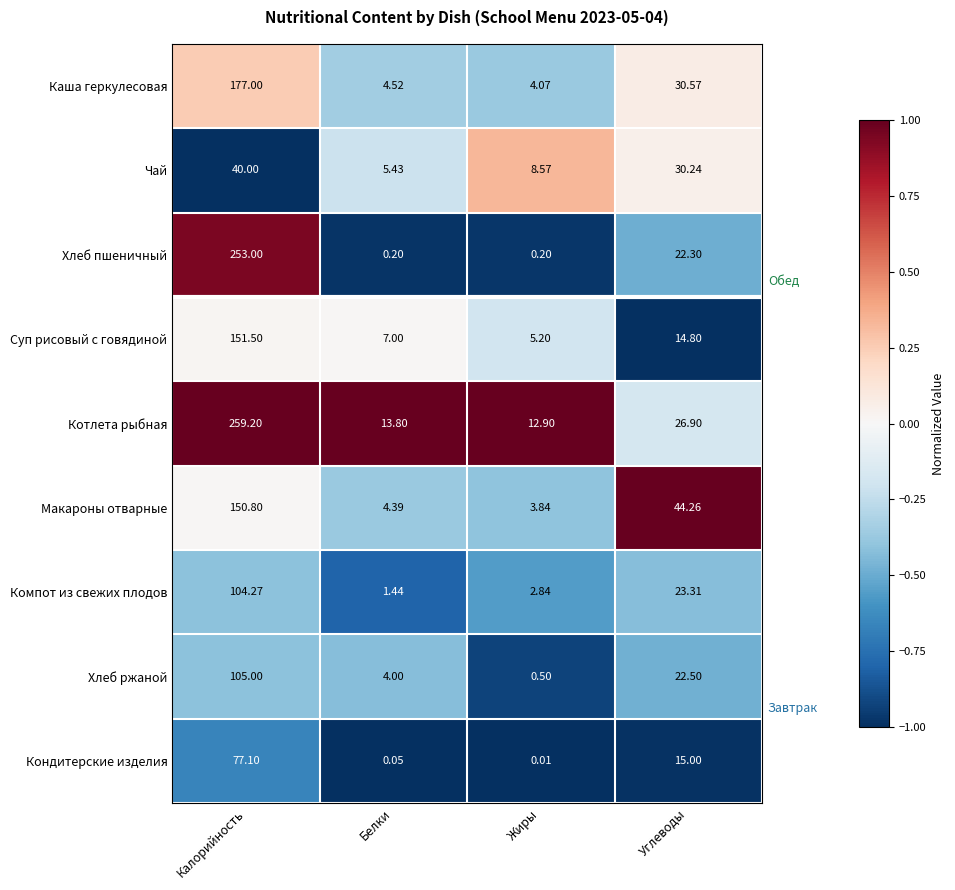

List the series in order of their peak value, highest first.

Котлета рыбная, Хлеб пшеничный, Каша геркулесовая, Суп рисовый с говядиной, Макароны отварные, Хлеб ржаной, Компот из свежих плодов, Кондитерские изделия, Чай